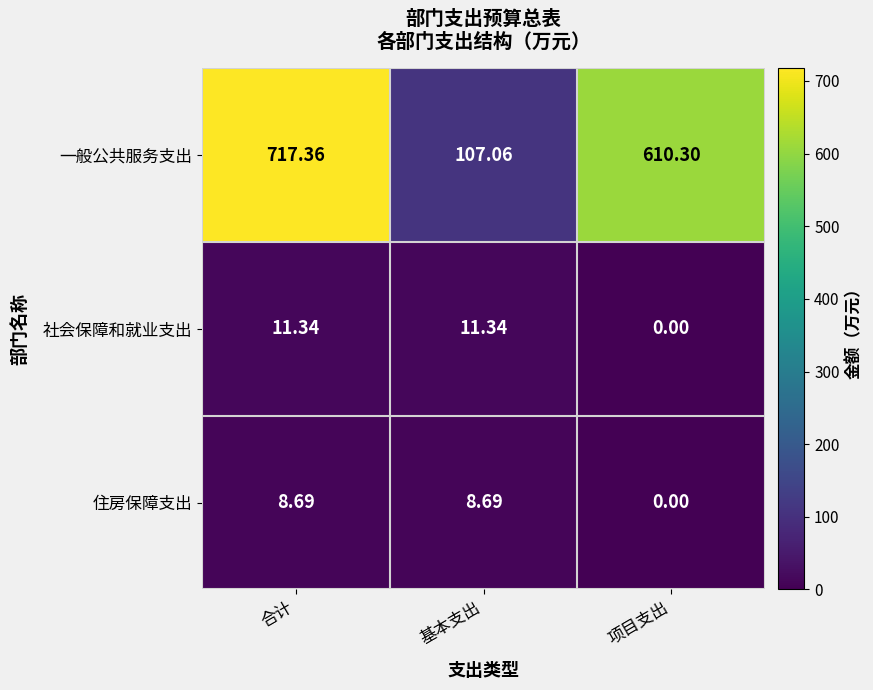

Rank the series at 基本支出 from lowest to highest value.

住房保障支出, 社会保障和就业支出, 一般公共服务支出